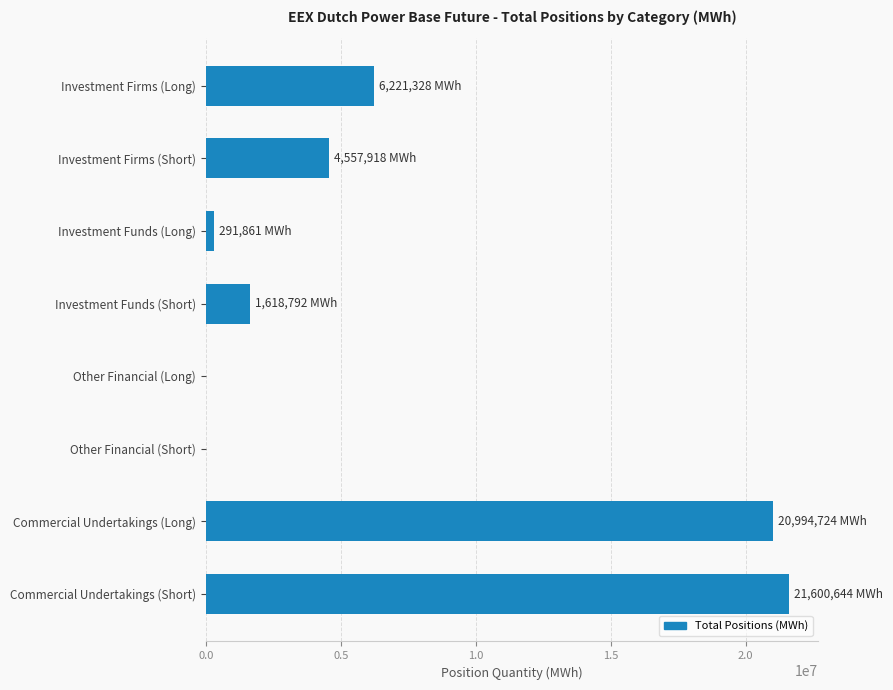

What is the maximum value shown in the chart?

21600644